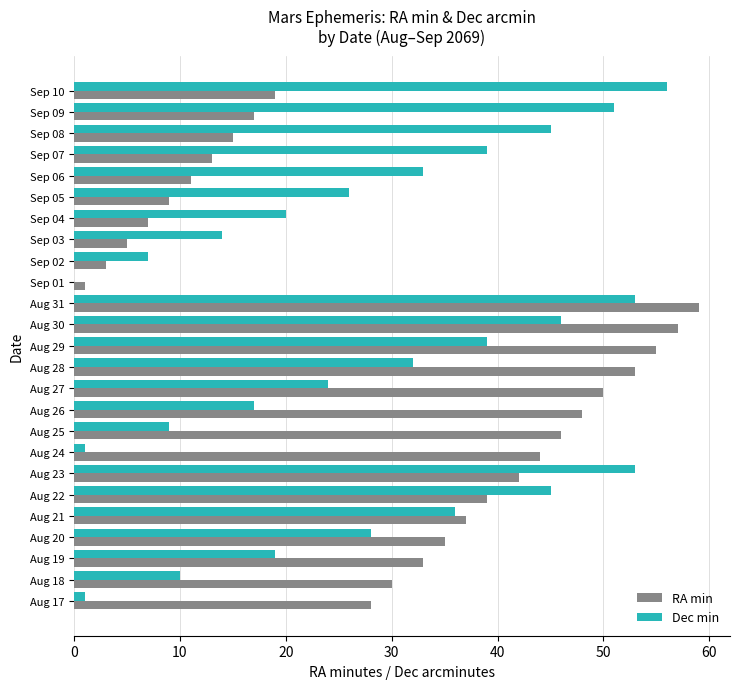

Between Aug 22 and Aug 27, which series saw the biggest shift?

Dec min